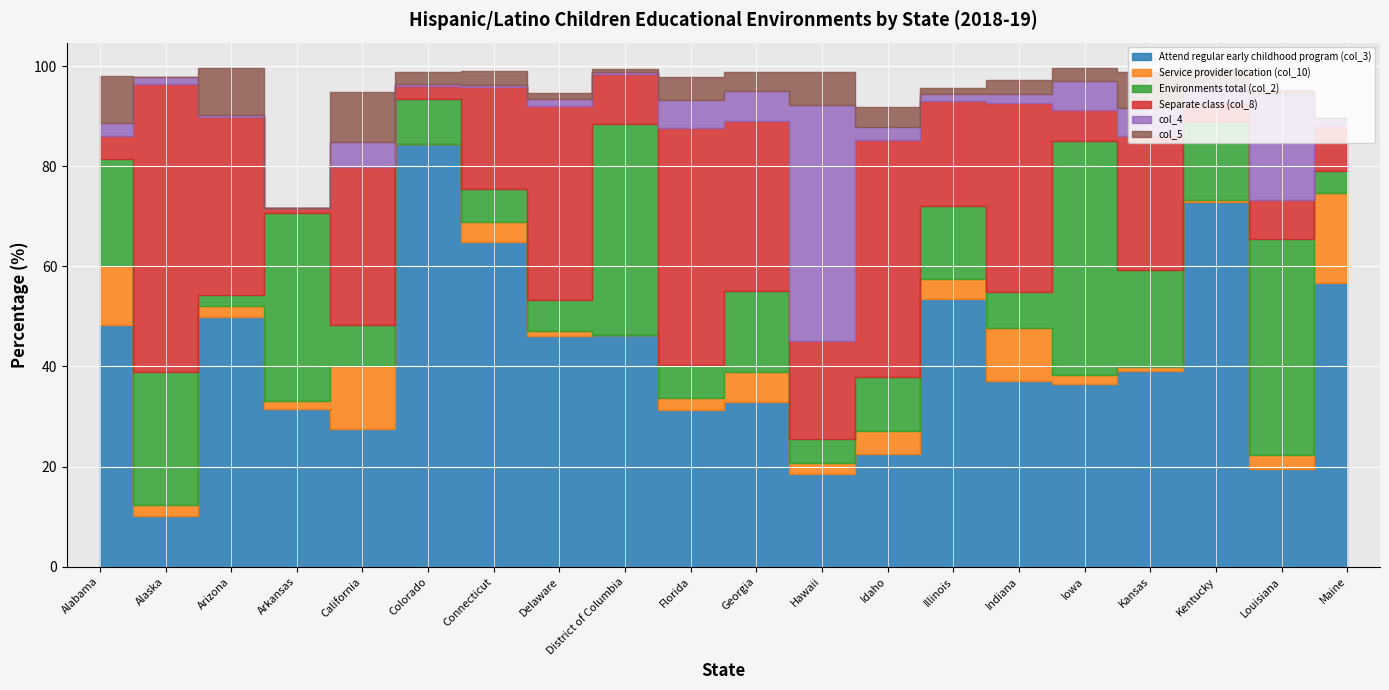

Does the chart display data point markers on the line(s)?

No